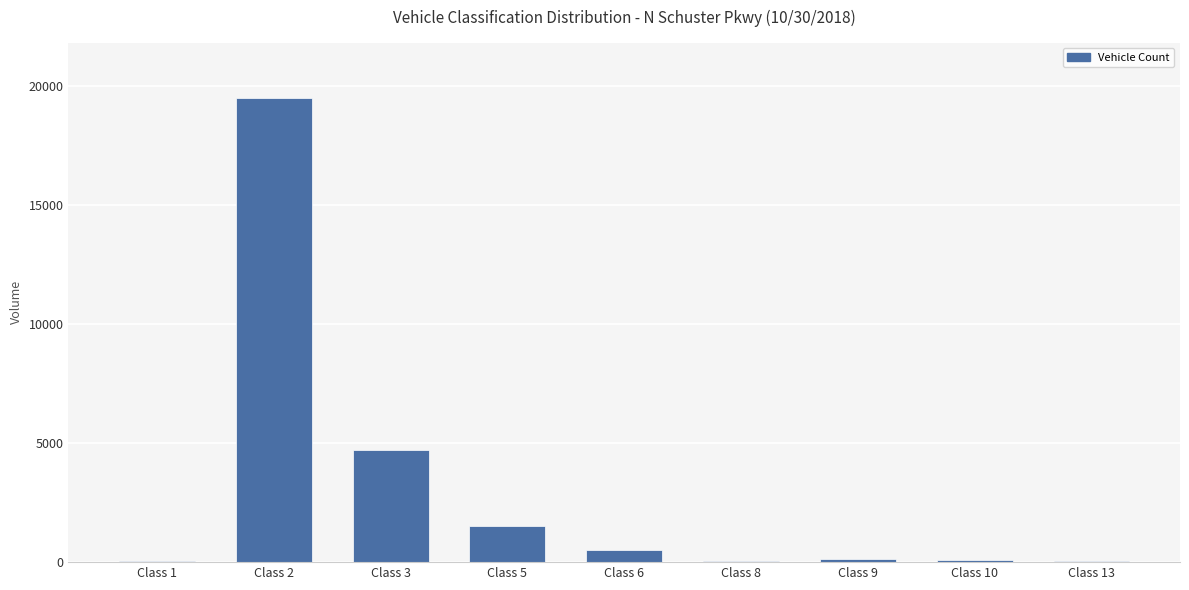

Which label corresponds to the largest value in the chart?

Class 2